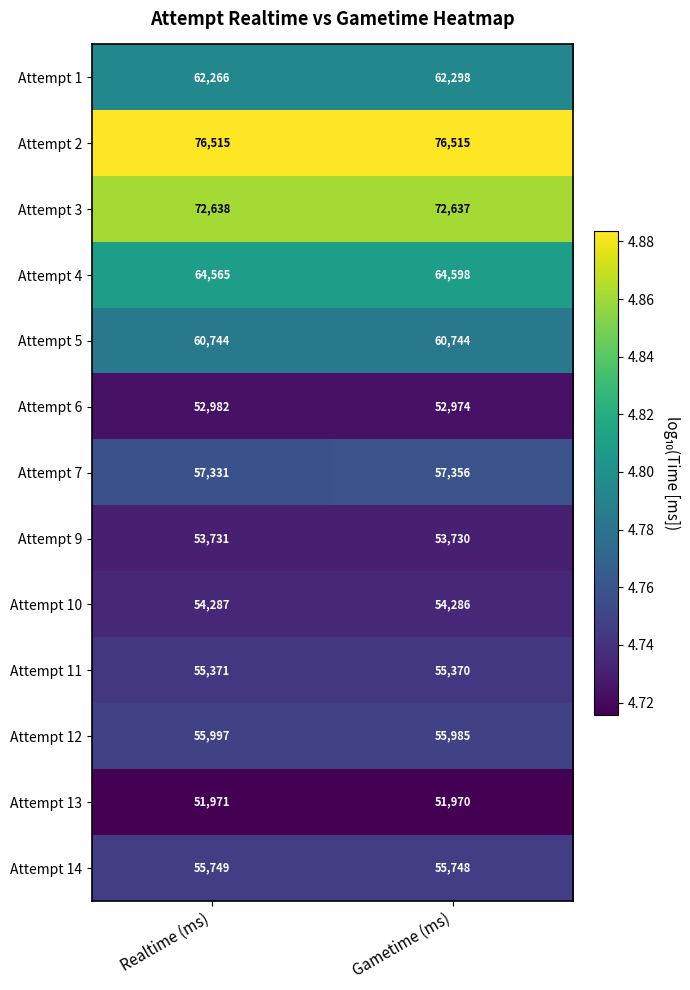

What is the maximum value shown in the chart?

76515